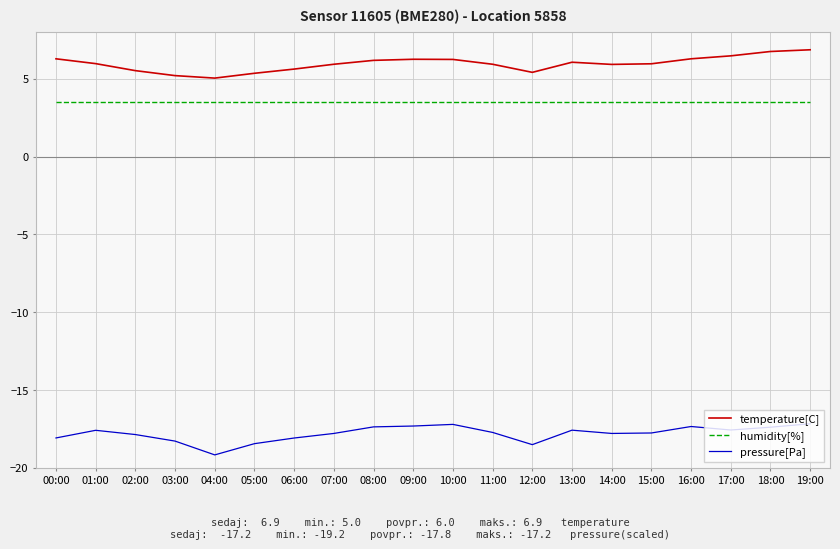

Which category has the lowest value in the pressure[Pa] series?

04:00